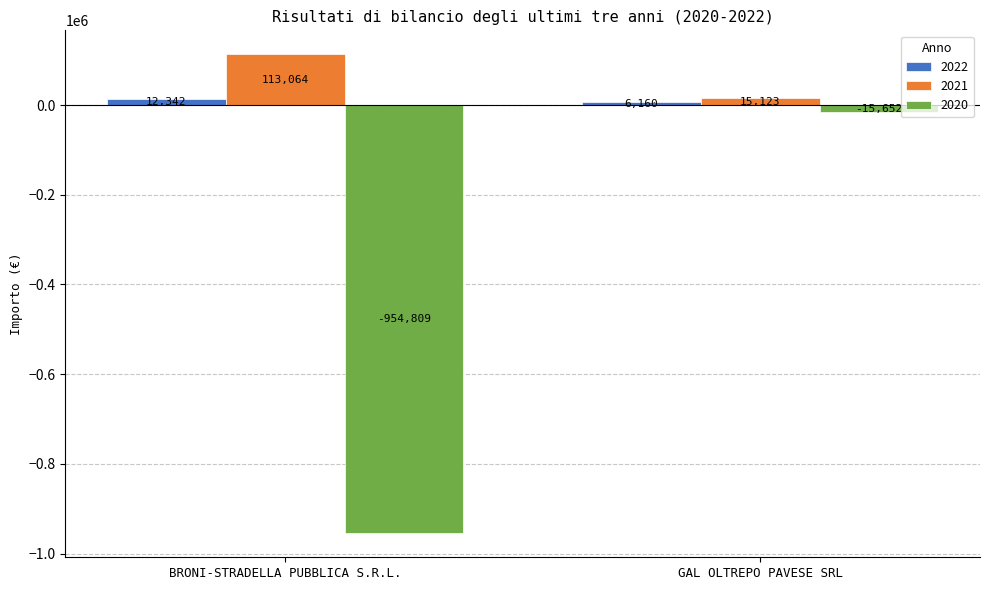

Where is 2021 nearest to the value 64093?

GAL OLTREPO PAVESE SRL